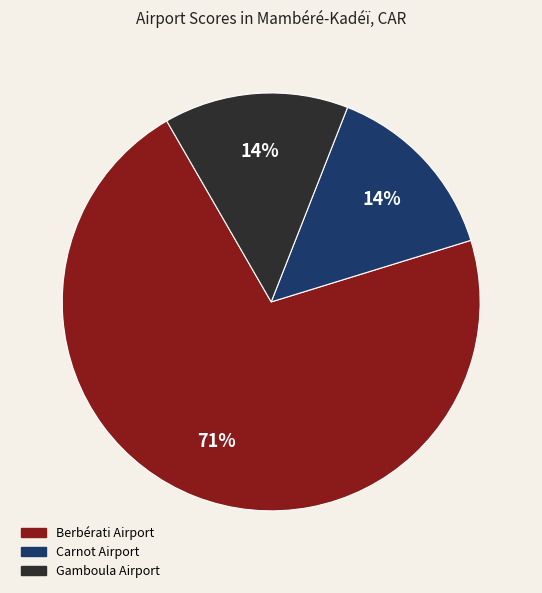

Do Carnot Airport and Gamboula Airport together represent more than half of the pie?

No